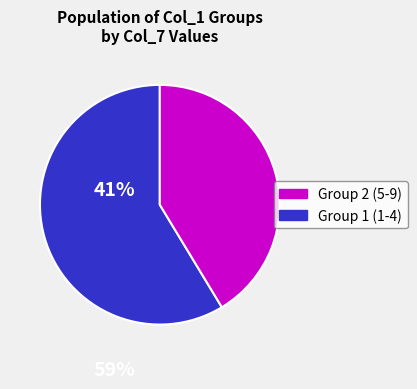

Is there a majority slice in this chart?

Yes